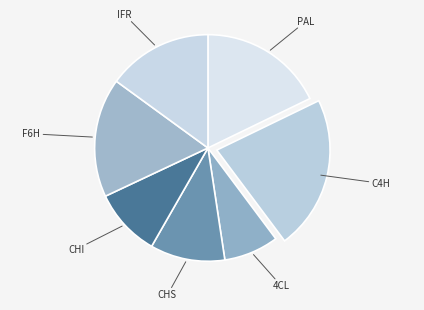

Is there any slice that represents more than half of the pie?

No